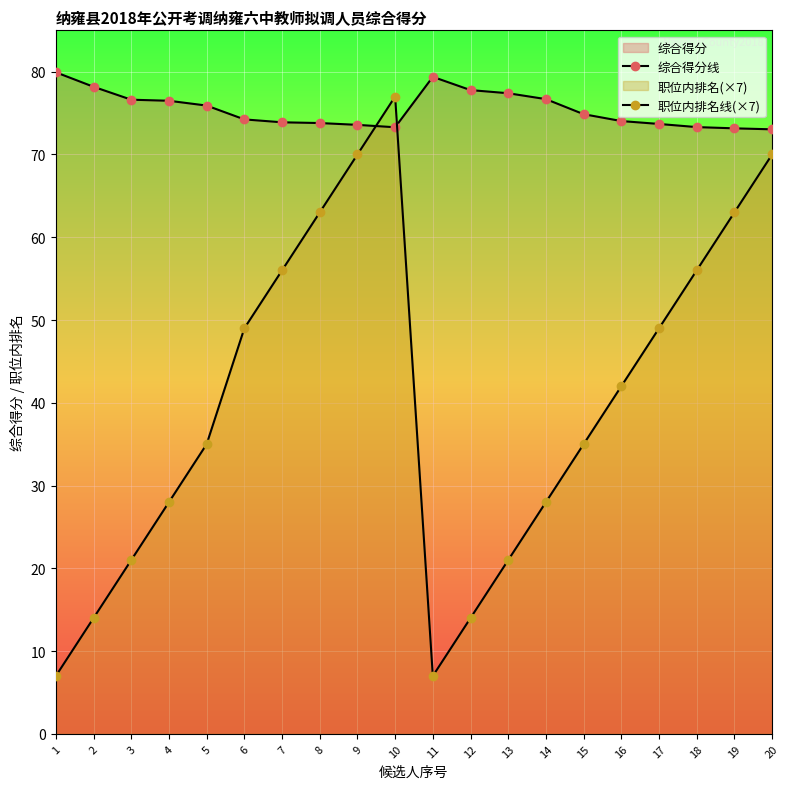

What is the minimum value shown in the chart?

7.0